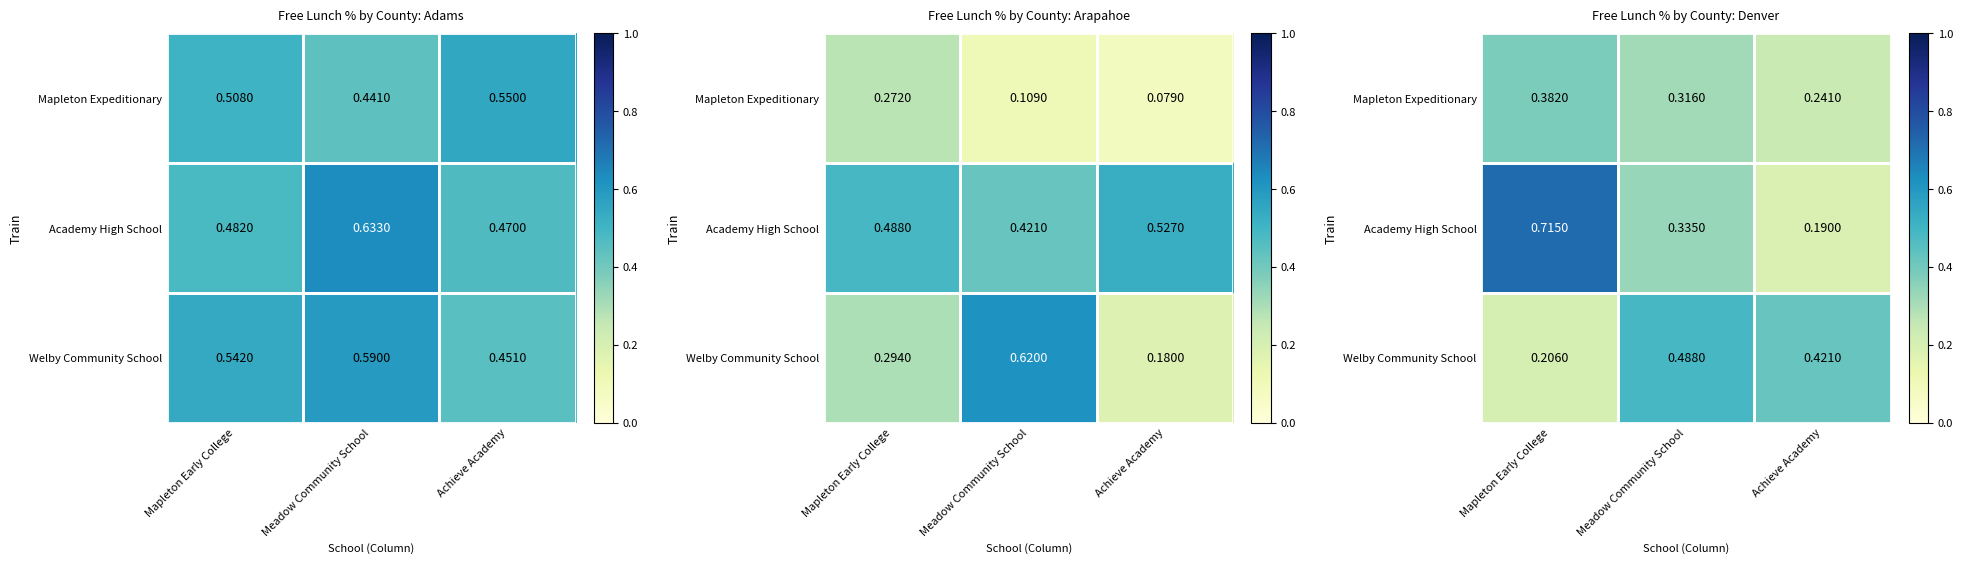

Between Meadow Community School and Achieve Academy, which series saw the biggest shift?

Academy High School